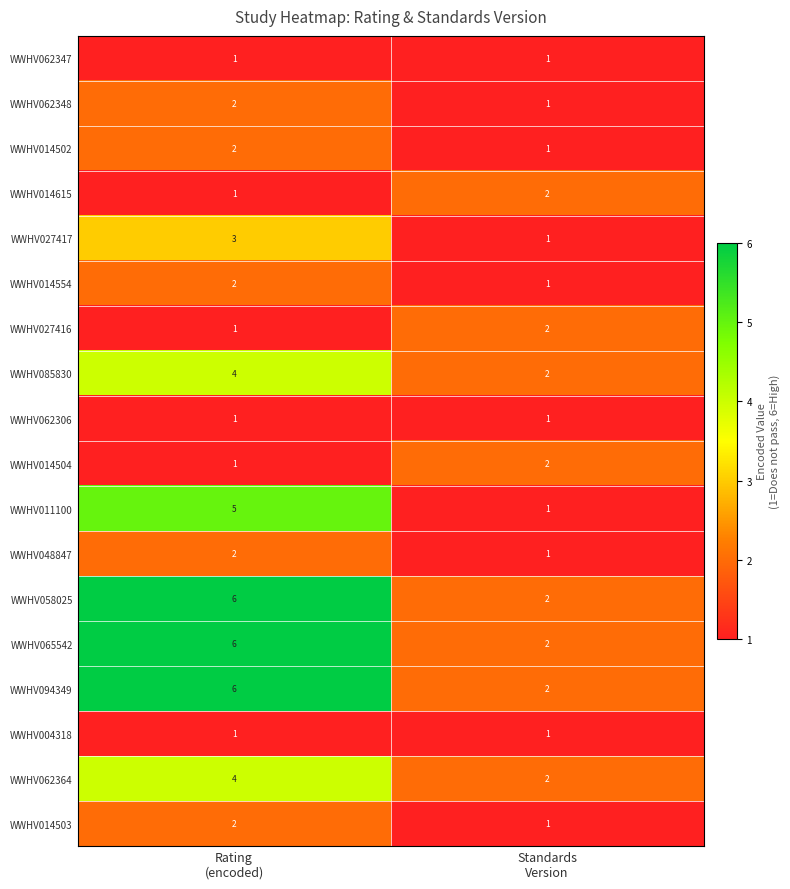

What is the minimum value shown in the chart?

1